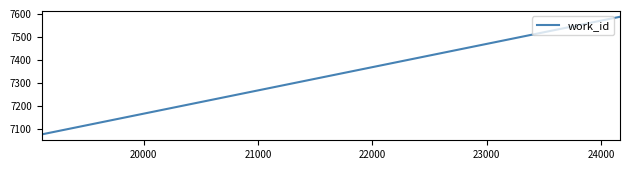

What is the average value?

7246